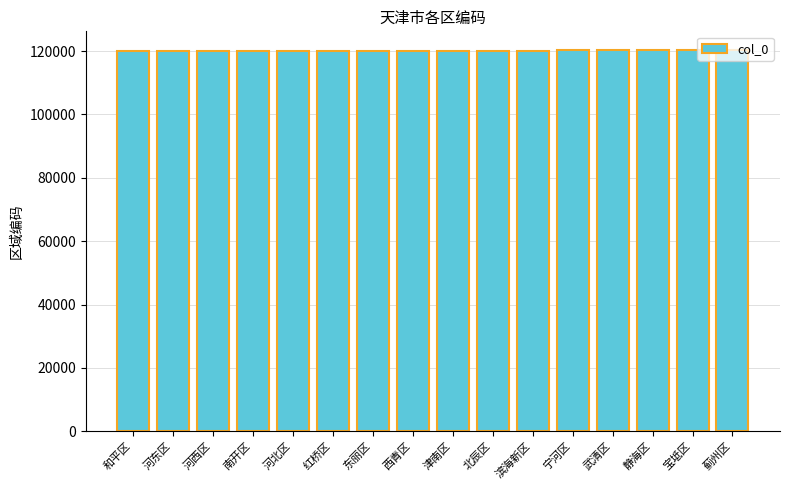

What is the label of the 7th bar from the right?

北辰区